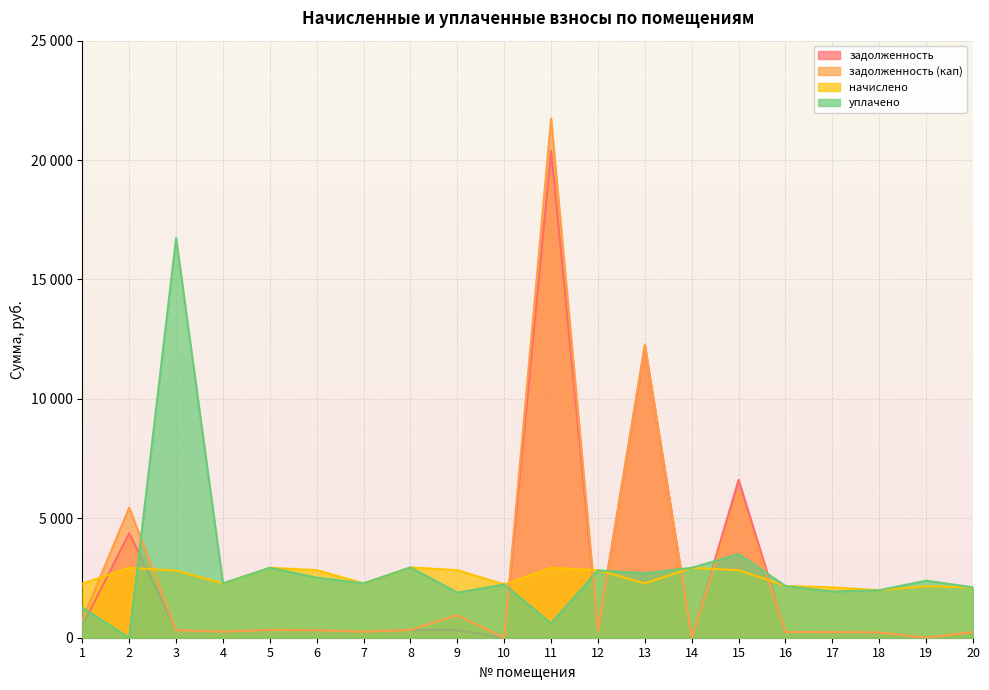

True or false: уплачено has more than 1 points higher than both neighbors.

True